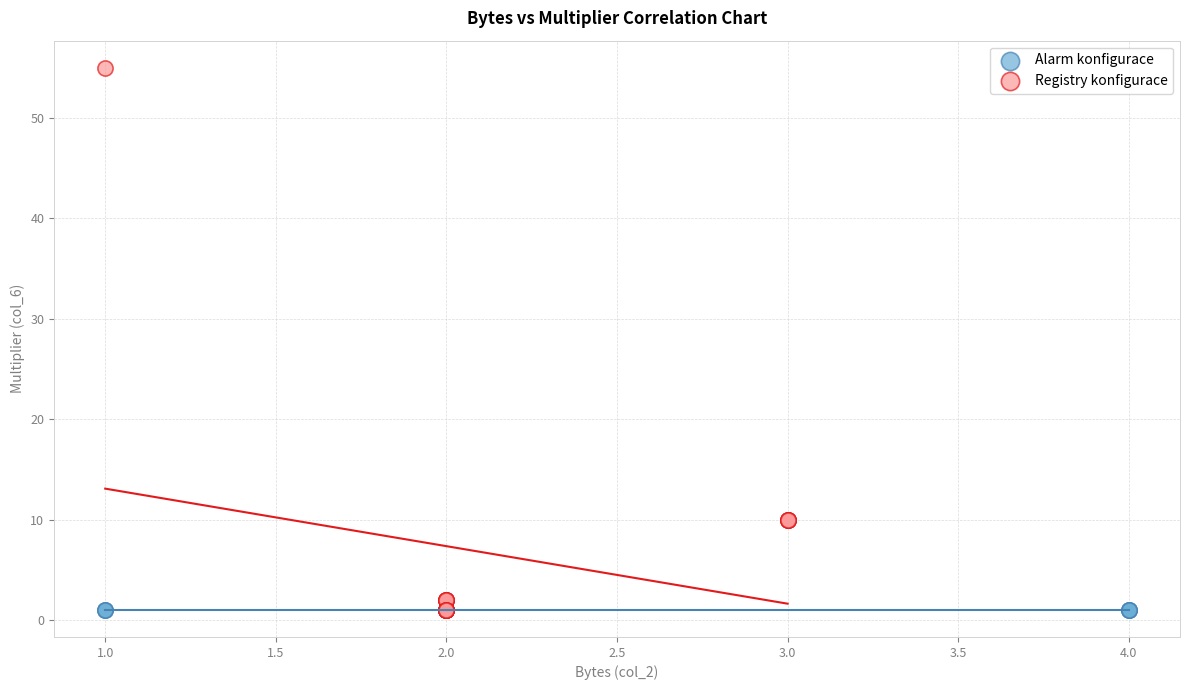

Which series contains the highest Y value?

Registry konfigurace